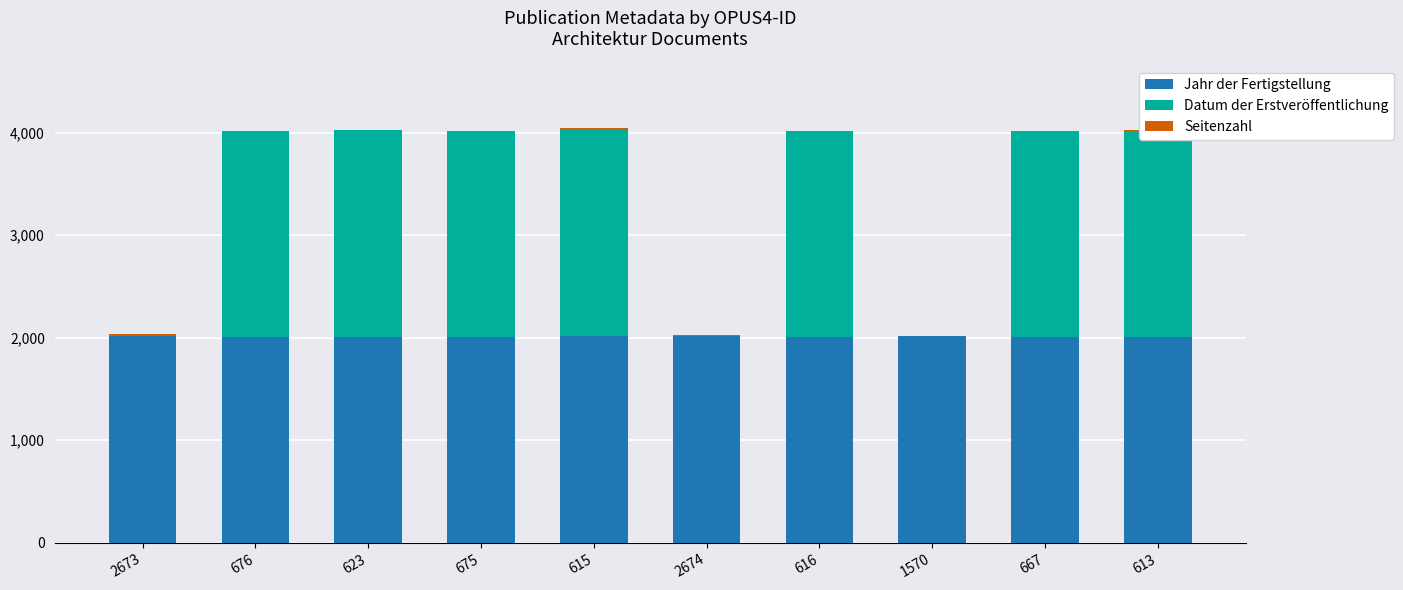

Is it true that Jahr der Fertigstellung equals 2008 at 667?

True